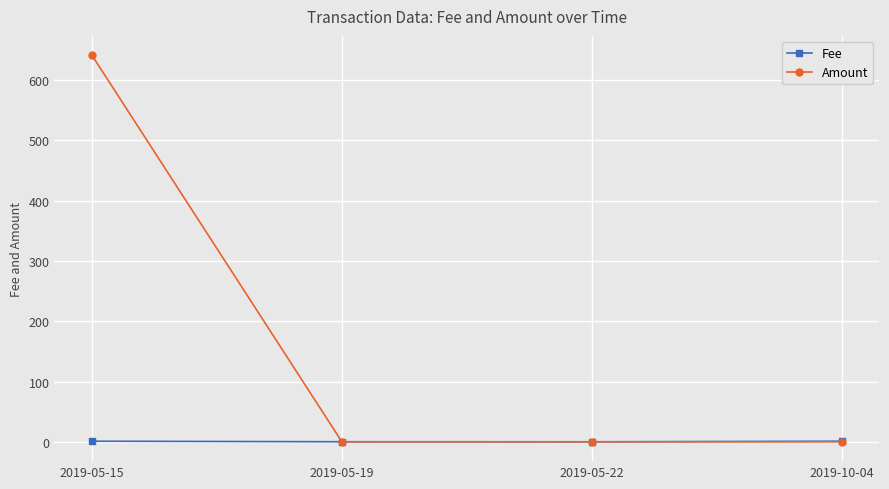

True or false: Amount has a value of -340.6 at 2019-05-22.

False